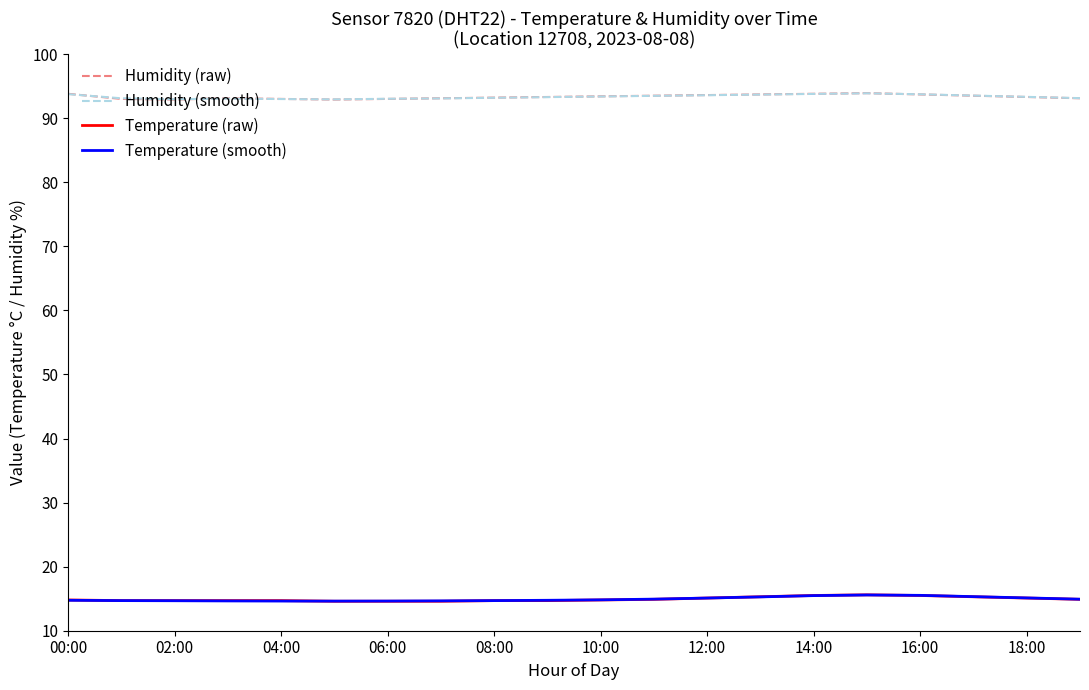

What is the minimum value shown in the chart?

14.6